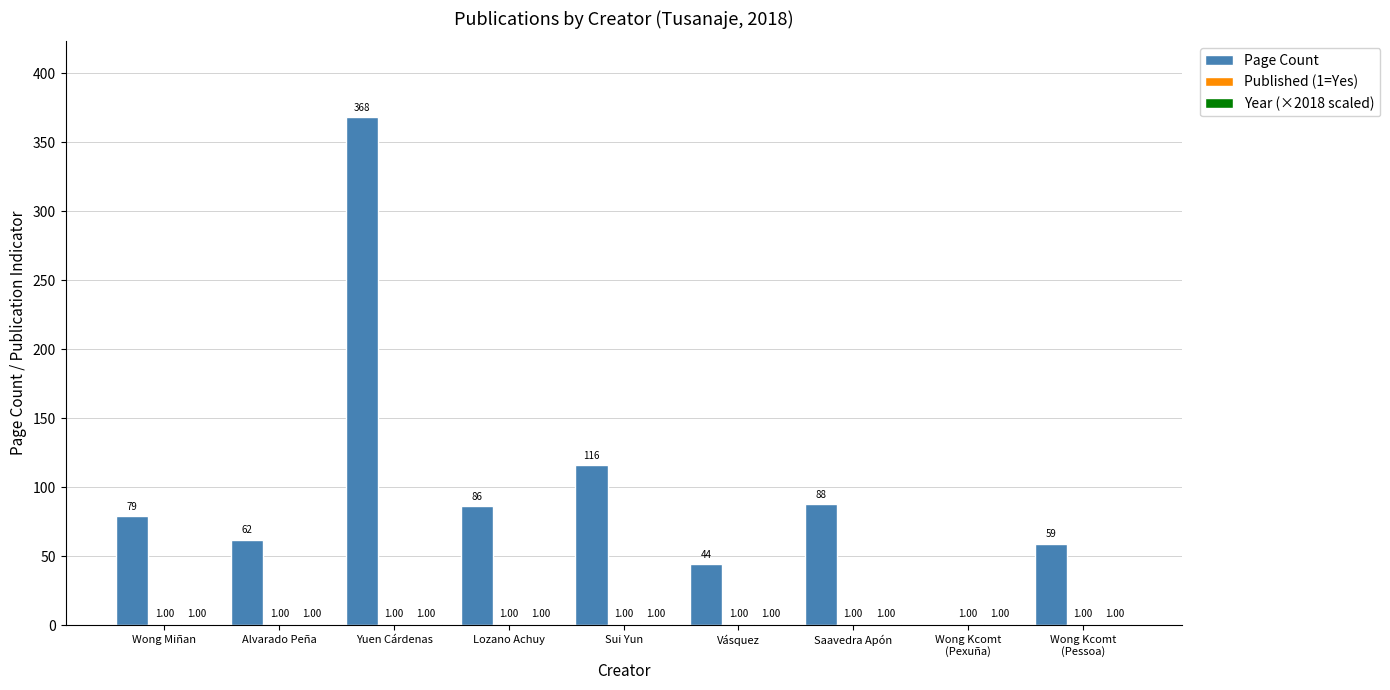

How many distinct data groups are displayed?

3